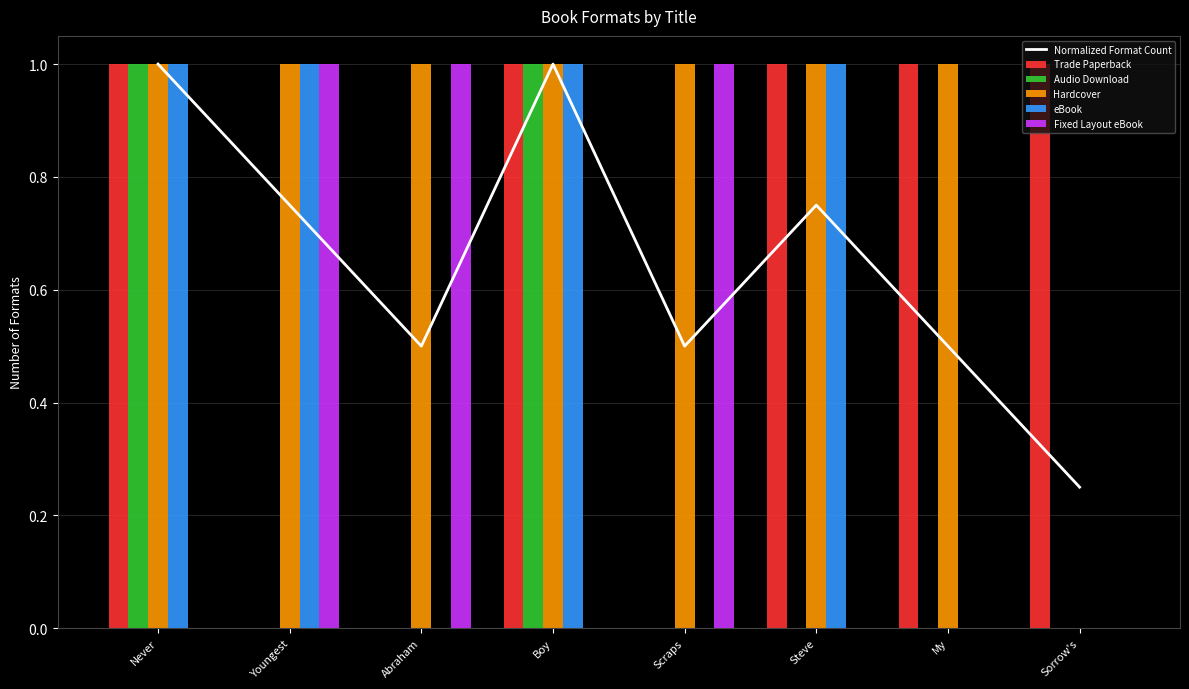

Reading left to right, extract all data points from this chart.

Normalized Format Count: 1.0	0.8	0.5	1.0	0.5	0.8	0.5	0.2
Trade Paperback: 1.0	0.0	0.0	1.0	0.0	1.0	1.0	1.0
Audio Download: 1.0	0.0	0.0	1.0	0.0	0.0	0.0	0.0
Hardcover: 1.0	1.0	1.0	1.0	1.0	1.0	1.0	0.0
eBook: 1.0	1.0	0.0	1.0	0.0	1.0	0.0	0.0
Fixed Layout eBook: 0.0	1.0	1.0	0.0	1.0	0.0	0.0	0.0